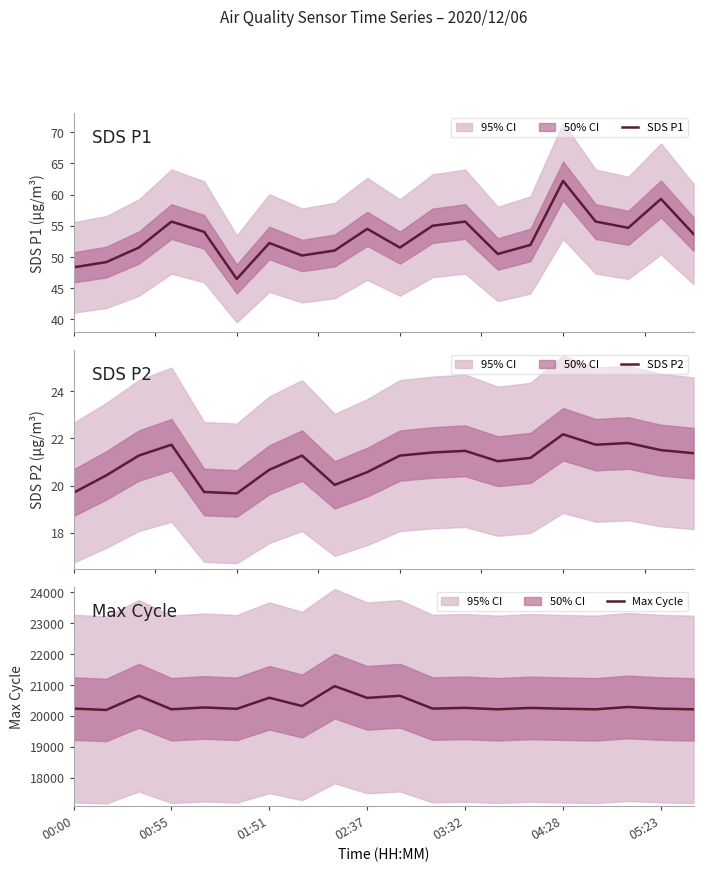

True or false: Max Cycle and SDS P2 intersect in this chart.

False